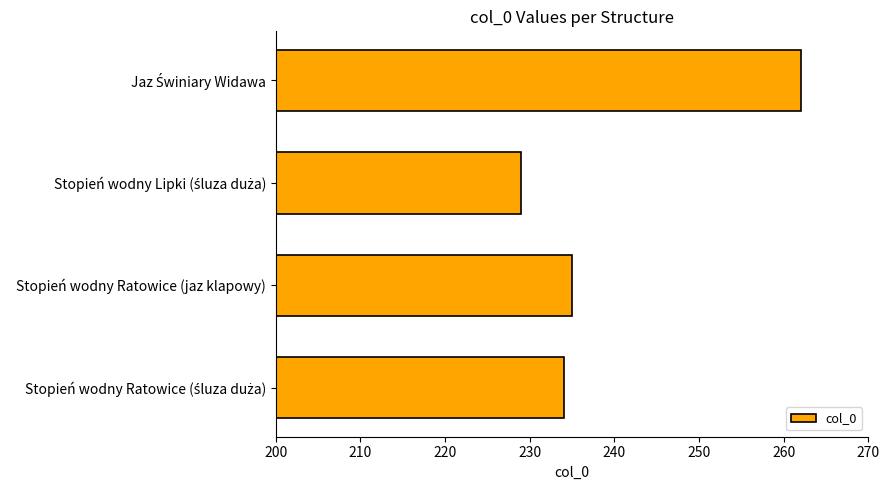

Is it true that the value at Stopień wodny Ratowice (jaz klapowy) is 235?

True